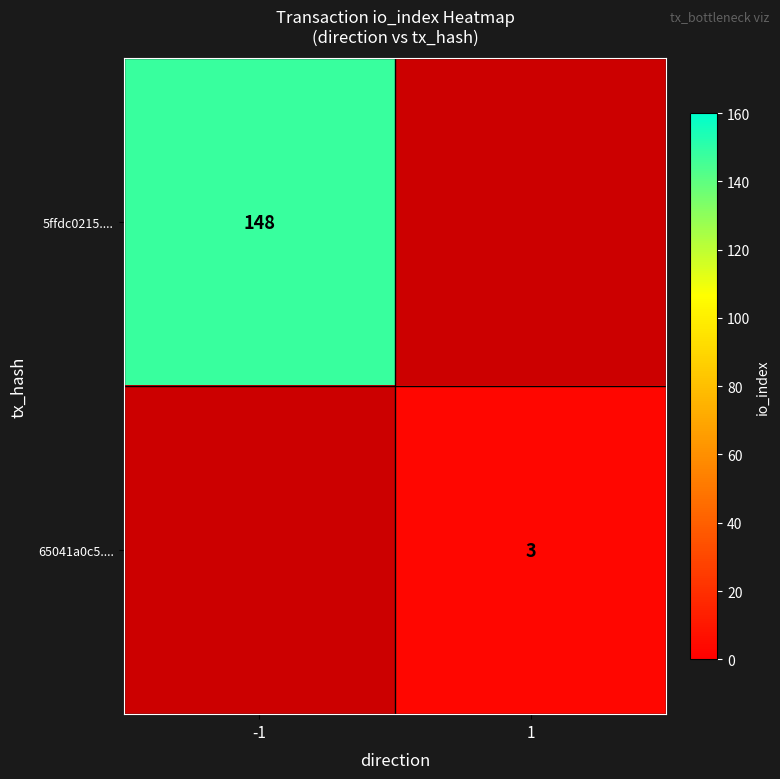

Is the value of 5ffdc0215.... at -1 greater than the value of 65041a0c5.... at 1?

Yes